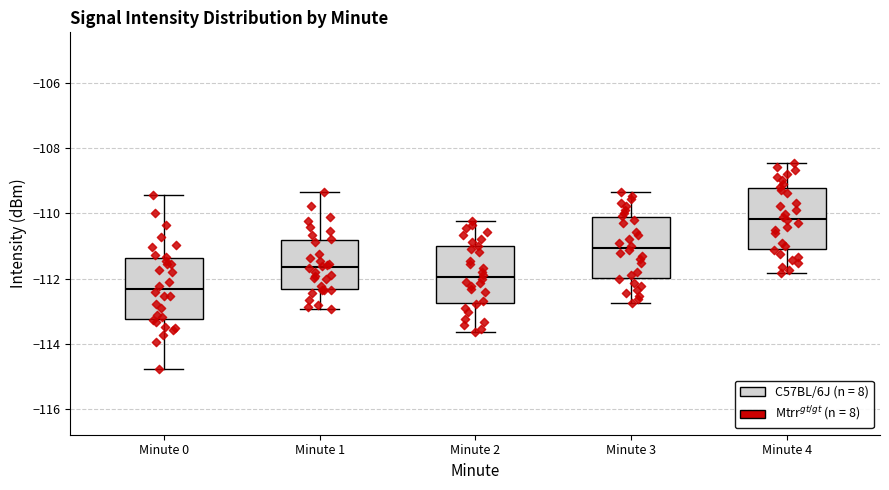

Reading left to right, transcribe this box plot: for each box, give where its median line is, the range the box spans, and where its two whiskers end, as read against the y-axis. The values are not printed on the chart, so give them approximately, as read against the axis.

Minute 0: median -112.4, box -113.2 to -111.4, whiskers -114.8 to -109.4
Minute 1: median -111.6, box -112.4 to -110.8, whiskers -113.0 to -109.4
Minute 2: median -112.0, box -112.8 to -111.0, whiskers -113.6 to -110.2
Minute 3: median -111.0, box -112.0 to -110.2, whiskers -112.8 to -109.4
Minute 4: median -110.2, box -111.0 to -109.2, whiskers -111.8 to -108.4